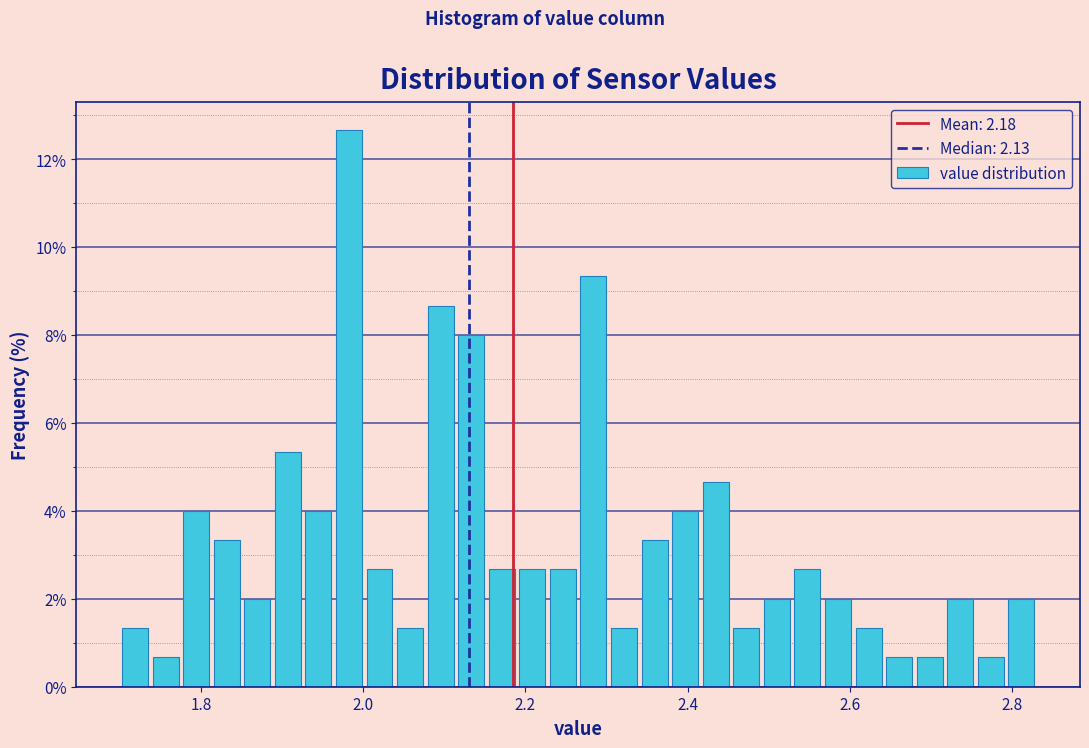

Read against the x-axis, roughly where is the centre of the tallest bar?

1.98